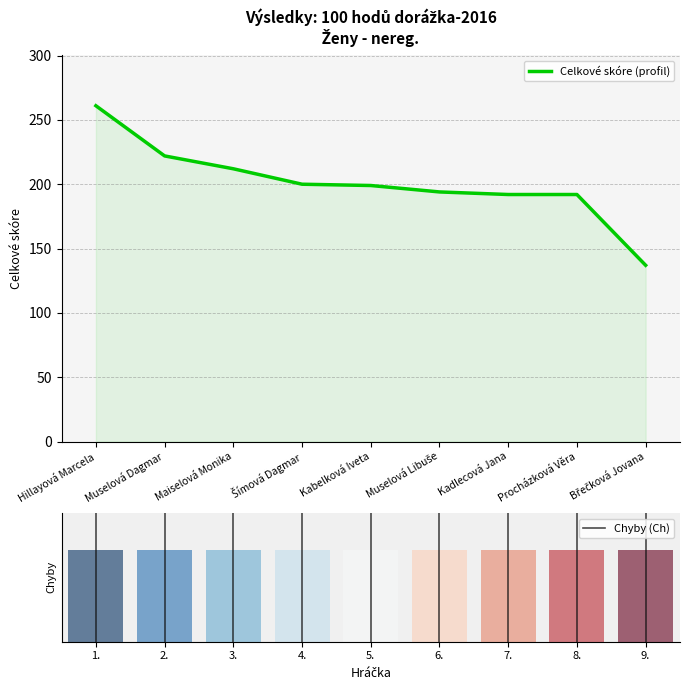

List the labels in order of value, largest first.

Hillayová Marcela, Muselová Dagmar, Maiselová Monika, Šímová Dagmar, Kabelková Iveta, Muselová Libuše, Kadlecová Jana, Procházková Věra, Břečková Jovana